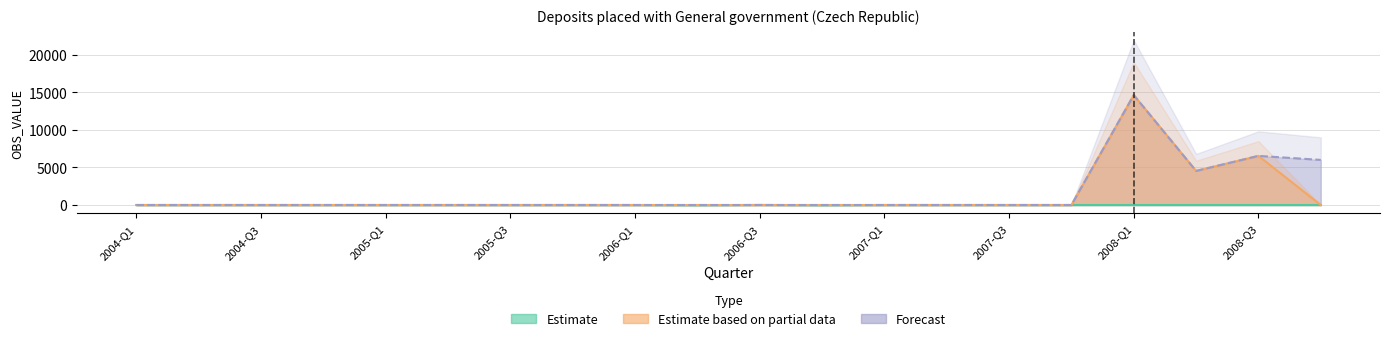

Is it true that Forecast equals 0 at 2006-Q2?

True